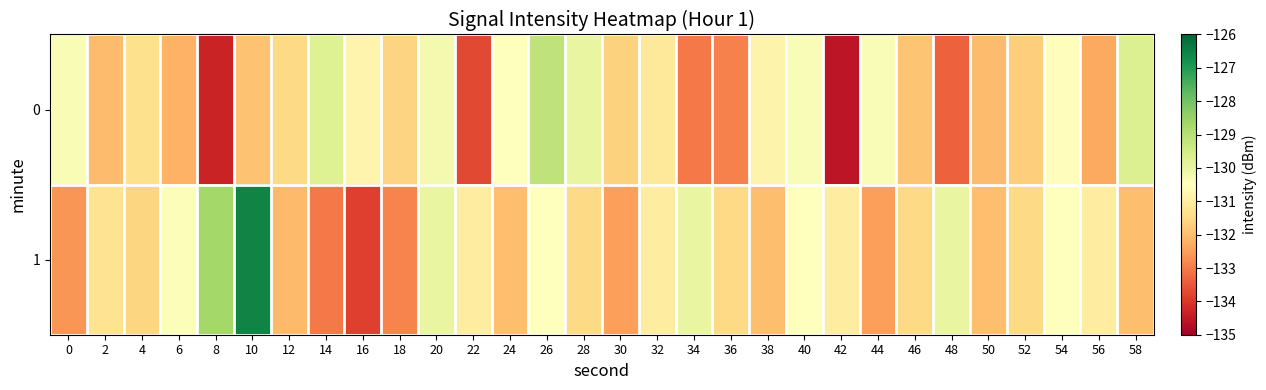

What is the total value across all series at 36?

-264.4